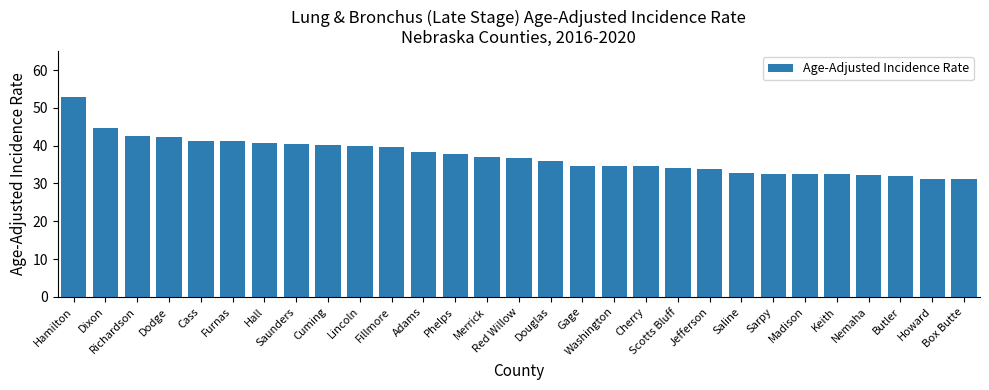

What is the minimum value shown in the chart?

31.2